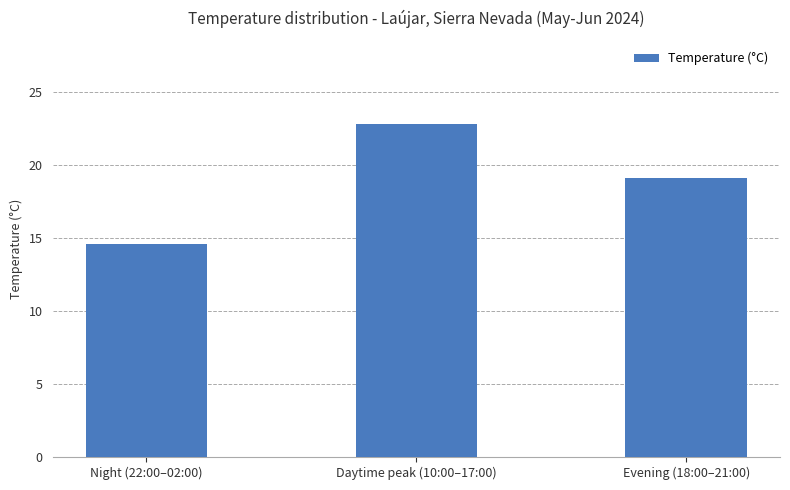

Which category has the lowest value across all series?

Night (22:00–02:00)